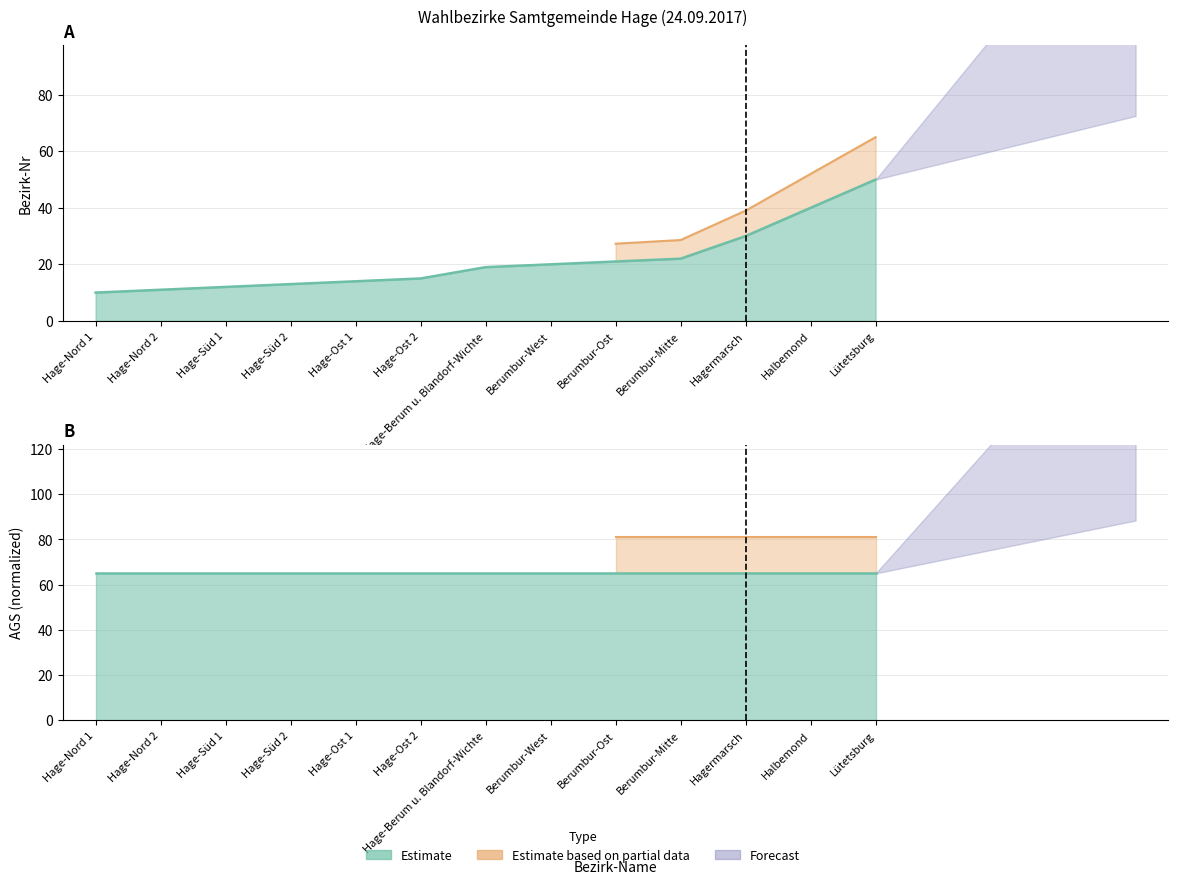

What is the change in value from Hage-Nord 1 to Hagermarsch?

+20